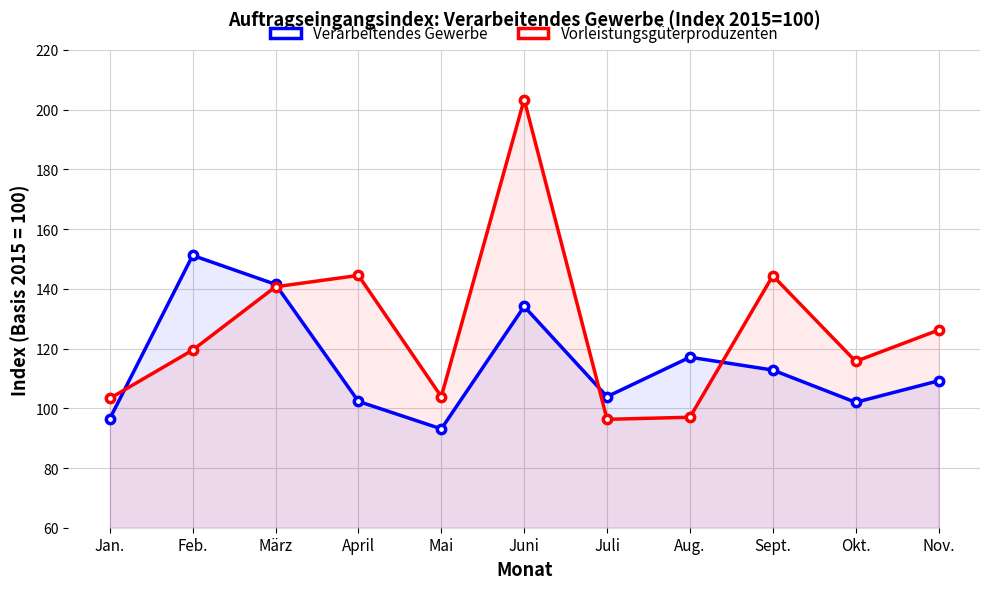

Read the Vorleistungsgüterproduzenten value at Aug..

97.0